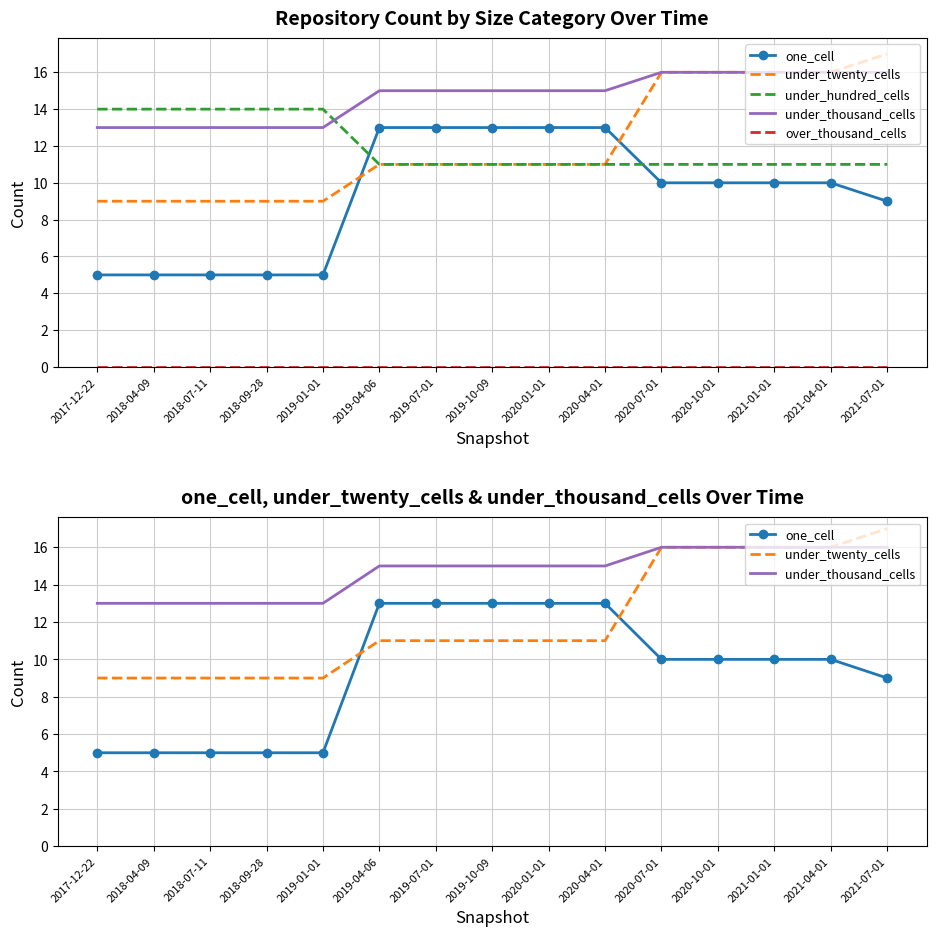

What is the label of the 6th point from the right?

2020-04-01